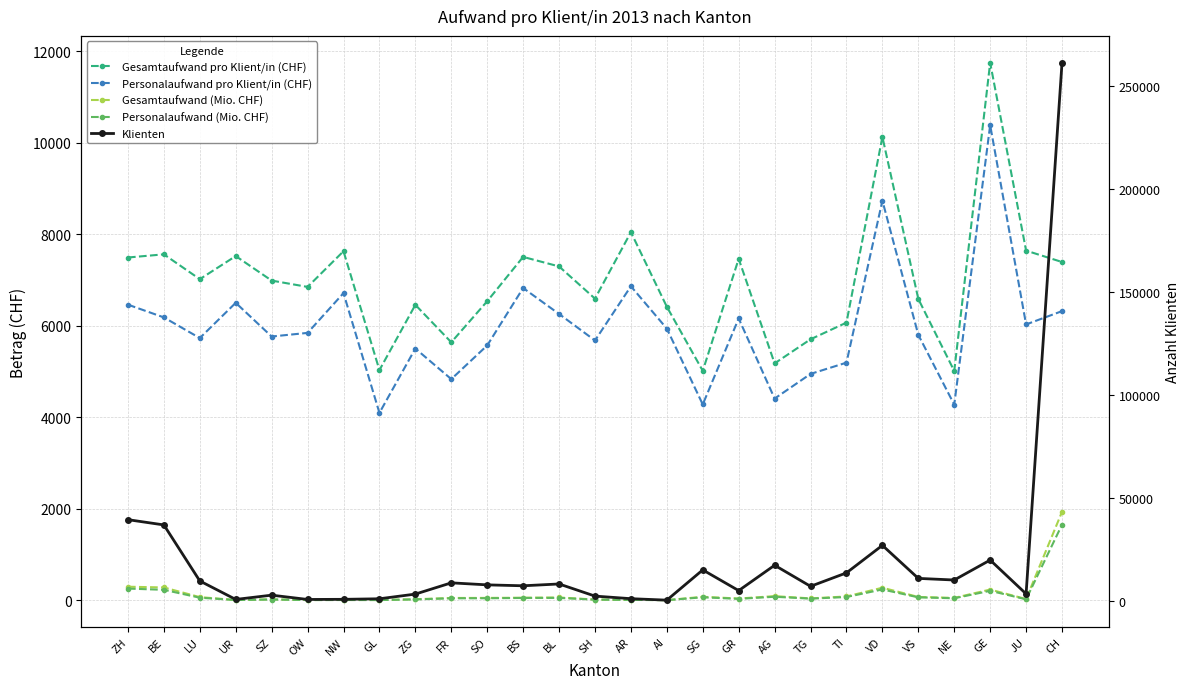

Reading left to right, what are all the values shown in this chart?

Gesamtaufwand pro Klient/in (CHF): 7488.4	7557.6	7015.3	7519.7	6984.1	6845.9	7625.4	5028.3	6454.1	5636.1	6533.0	7501.4	7293.4	6589.8	8042.0	6412.3	5012.5	7459.0	5174.7	5701.7	6066.0	10123.0	6582.9	5009.5	11743.3	7638.7	7389.8
Personalaufwand pro Klient/in (CHF): 6458.2	6179.6	5728.5	6498.4	5762.2	5841.4	6710.4	4093.2	5499.7	4831.3	5567.2	6821.8	6255.1	5675.5	6859.9	5934.9	4277.9	6156.1	4406.3	4944.9	5190.9	8730.0	5798.0	4273.4	10380.5	6025.9	6317.0
Gesamtaufwand (Mio. CHF): 295.7	279.1	68.2	5.6	19.7	5.0	6.0	5.3	21.6	49.6	51.1	55.3	60.2	15.6	8.9	2.6	75.6	37.5	89.7	40.6	82.8	273.4	72.2	51.0	233.3	26.3	1931.7
Personalaufwand (Mio. CHF): 255.0	228.2	55.7	4.8	16.2	4.3	5.3	4.3	18.4	42.5	43.5	50.3	51.6	13.4	7.6	2.4	64.5	31.0	76.4	35.2	70.8	235.8	63.6	43.5	206.2	20.8	1651.3
Klienten: 39482.0	36932.0	9719.0	742.0	2818.0	730.0	793.0	1059.0	3341.0	8801.0	7817.0	7371.0	8256.0	2361.0	1106.0	398.0	15087.0	5033.0	17341.0	7114.0	13647.0	27007.0	10966.0	10176.0	19866.0	3445.0	261408.0